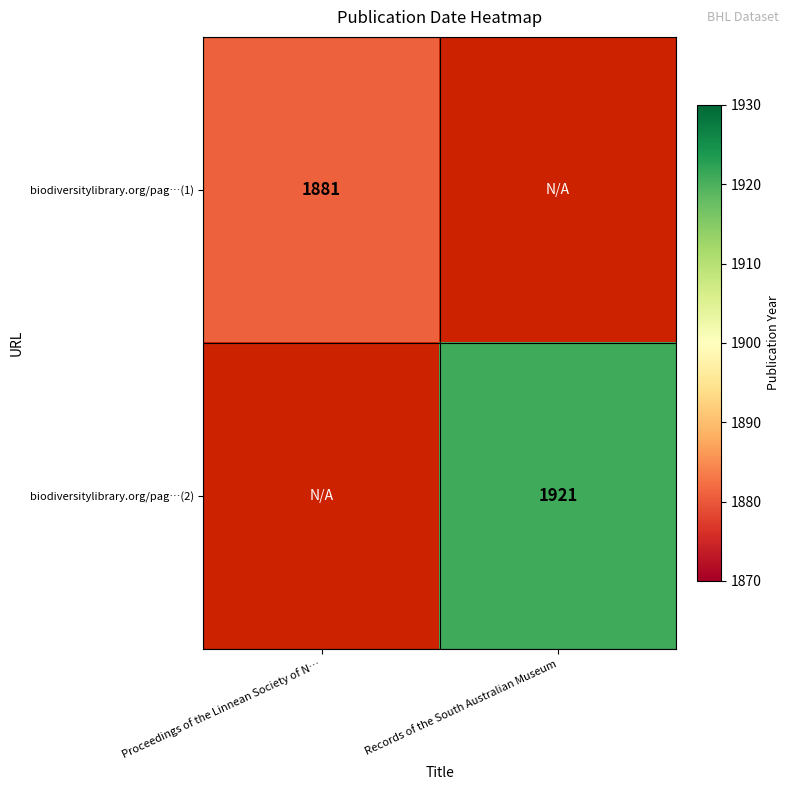

At how many categories does at least one series exceed 1895?

1